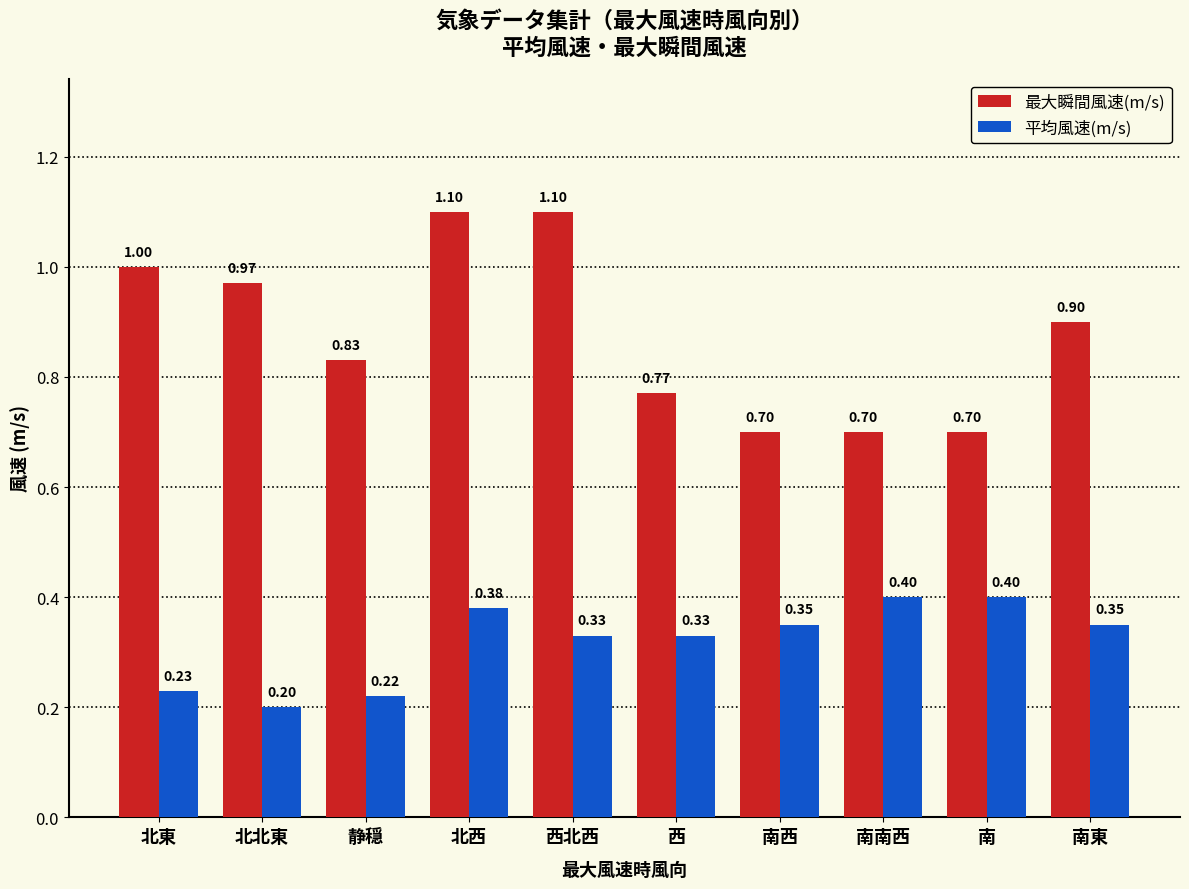

What is the difference between the 最大瞬間風速(m/s) values at 南西 and 静穏?

0.1